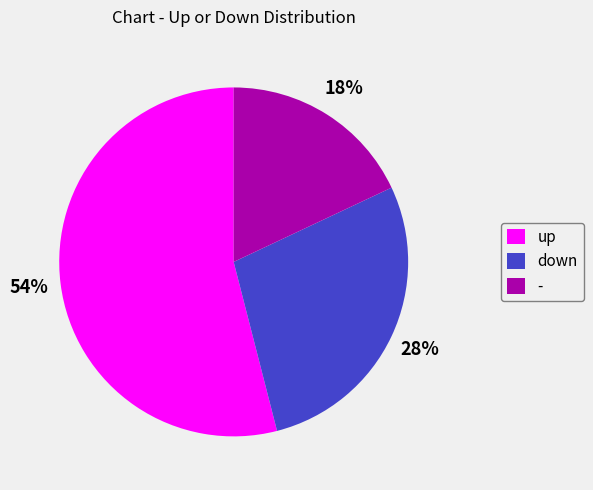

Which slice is the largest?

up